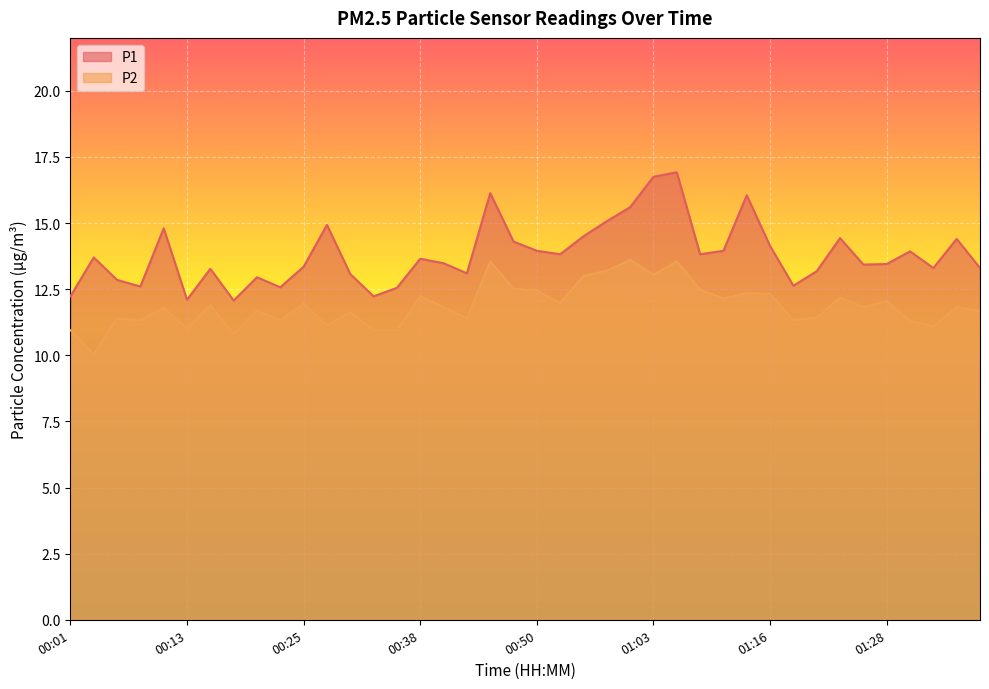

At which label is P2 closest to 11?

00:13